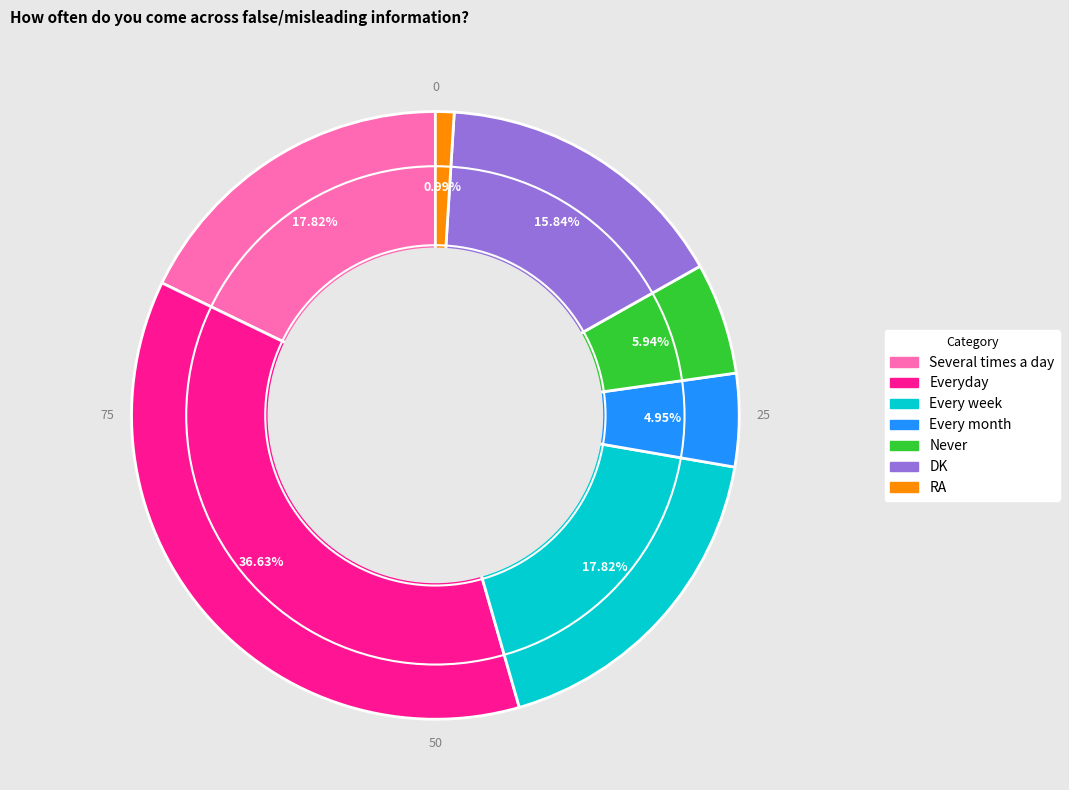

Which slice is the largest?

Everyday